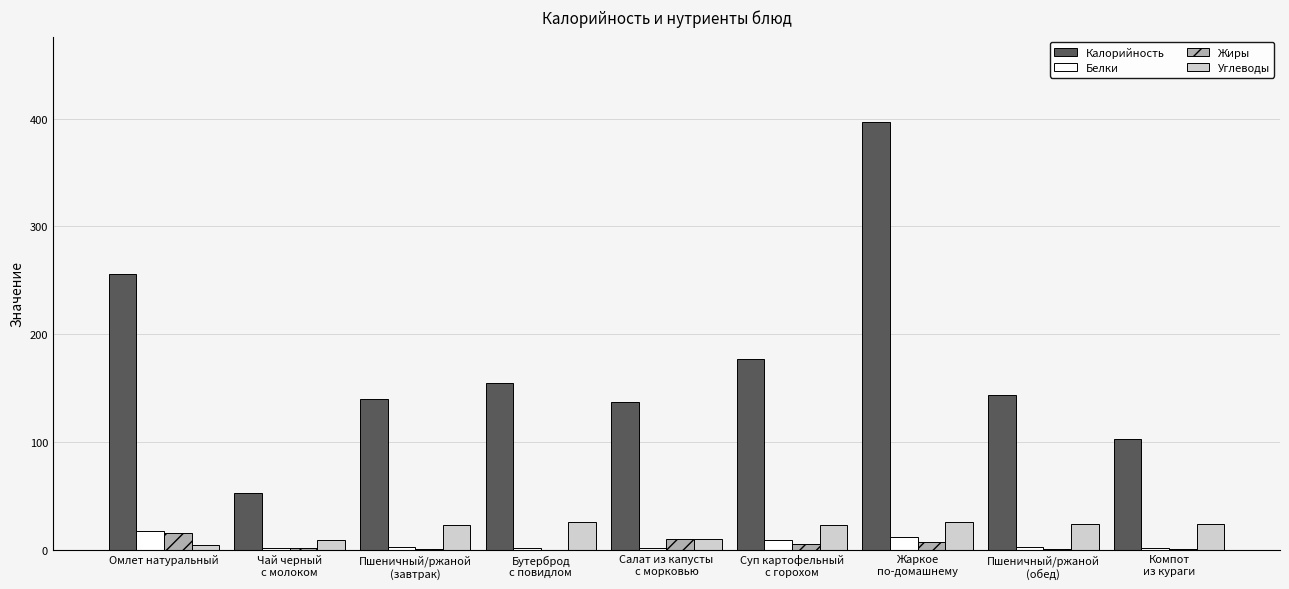

Which series has the widest spread of values?

Калорийность